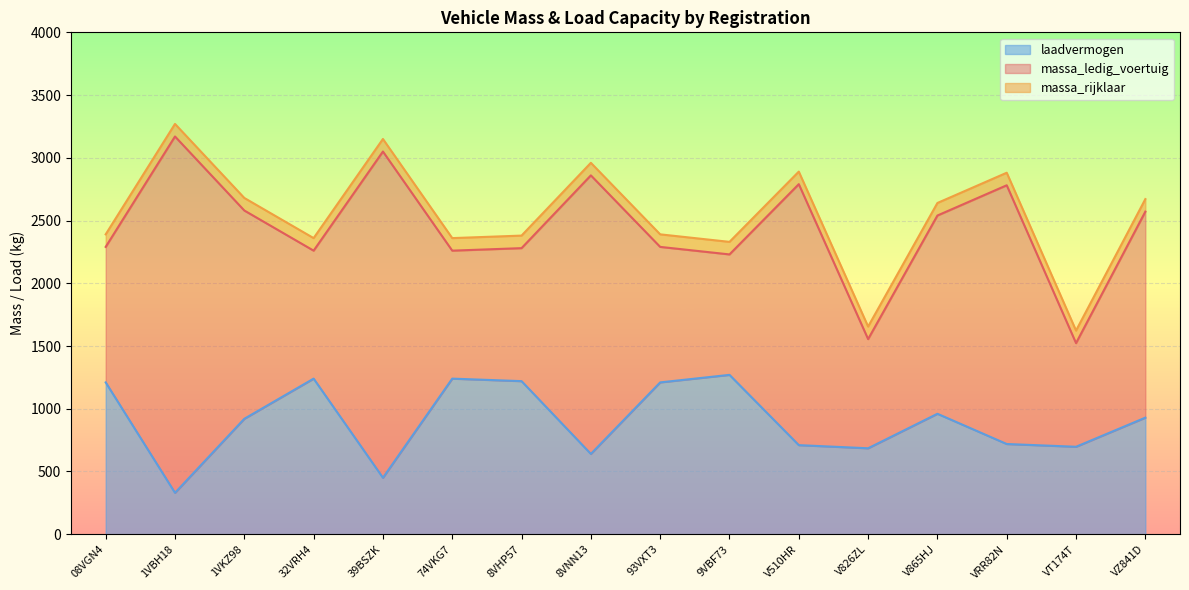

At how many categories does at least one series exceed 1246?

16